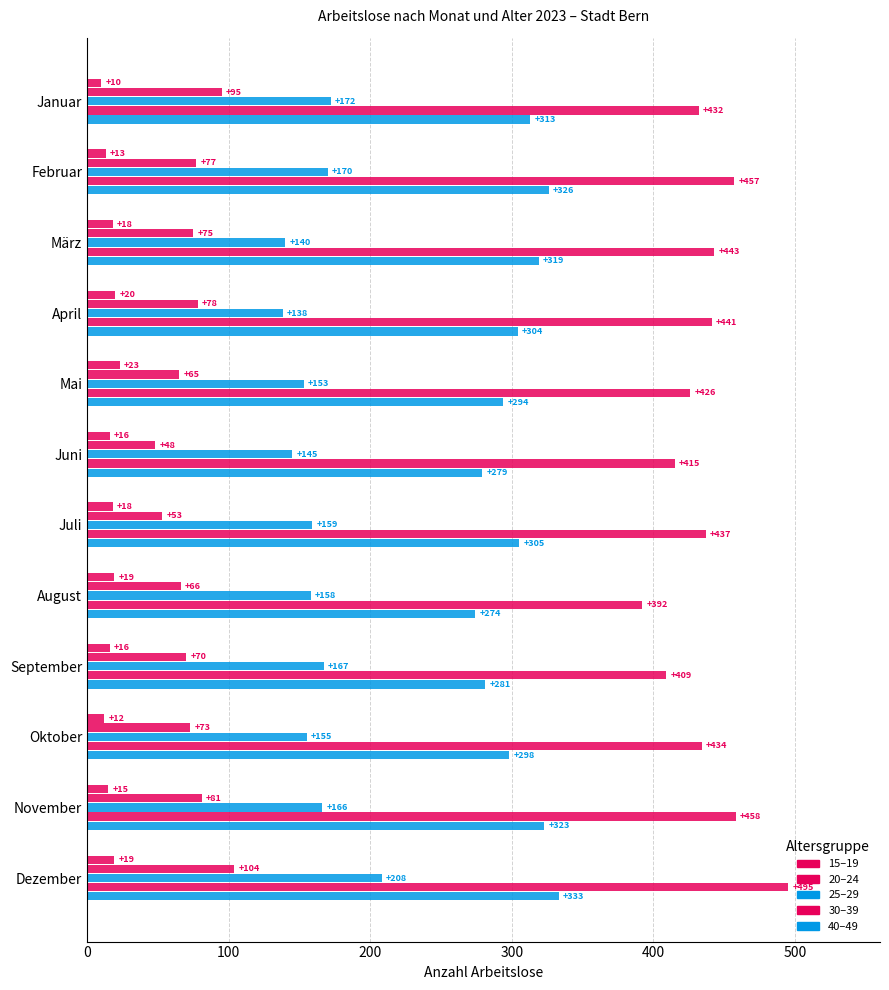

What is the minimum value for 25–29?

138